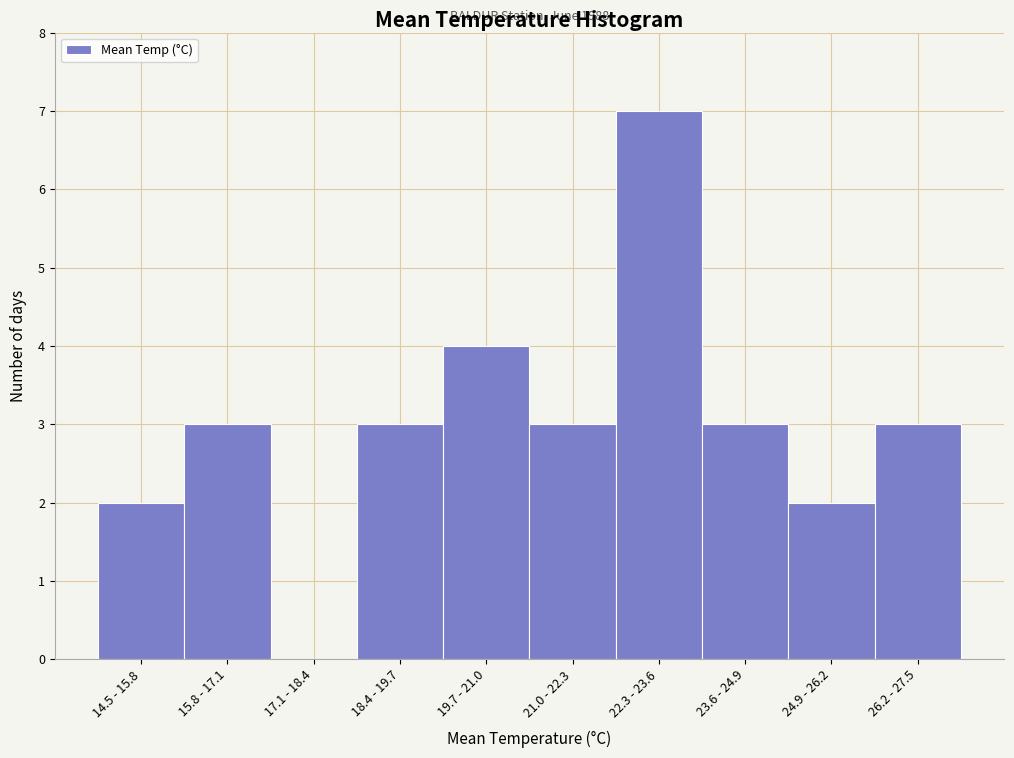

Reading left to right, list all the values displayed in this chart.

14.5 - 15.8=2	15.8 - 17.1=3	17.1 - 18.4=0	18.4 - 19.7=3	19.7 - 21.0=4	21.0 - 22.3=3	22.3 - 23.6=7	23.6 - 24.9=3	24.9 - 26.2=2	26.2 - 27.5=3